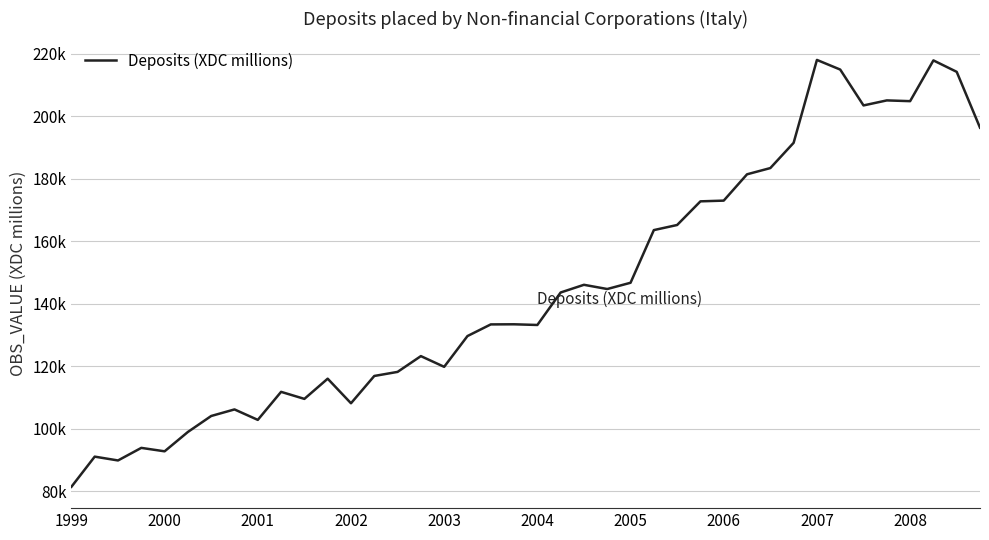

What is the greatest value displayed?

218070